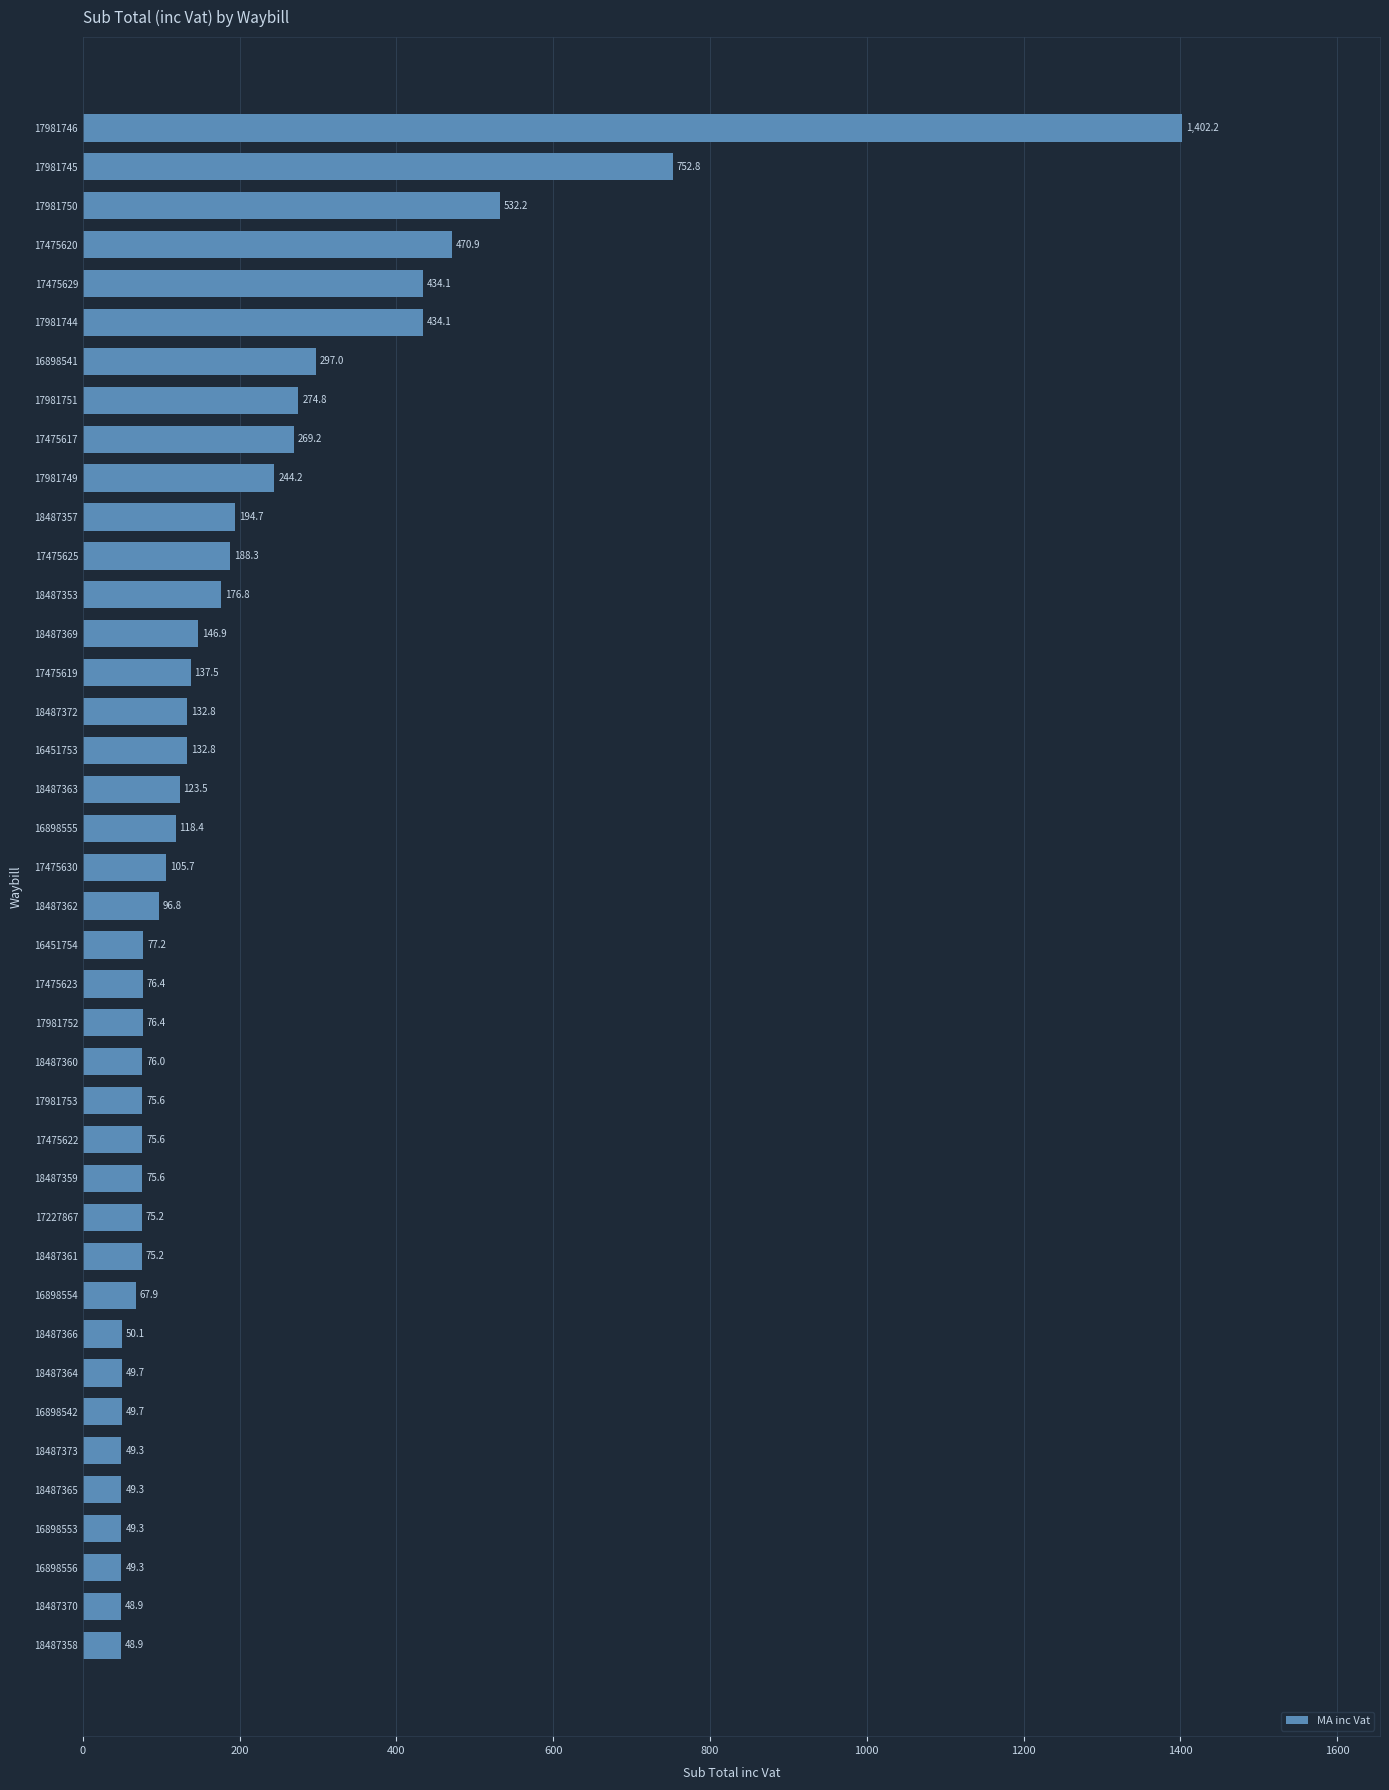

What is the label of the 37th bar from the bottom?

17475620